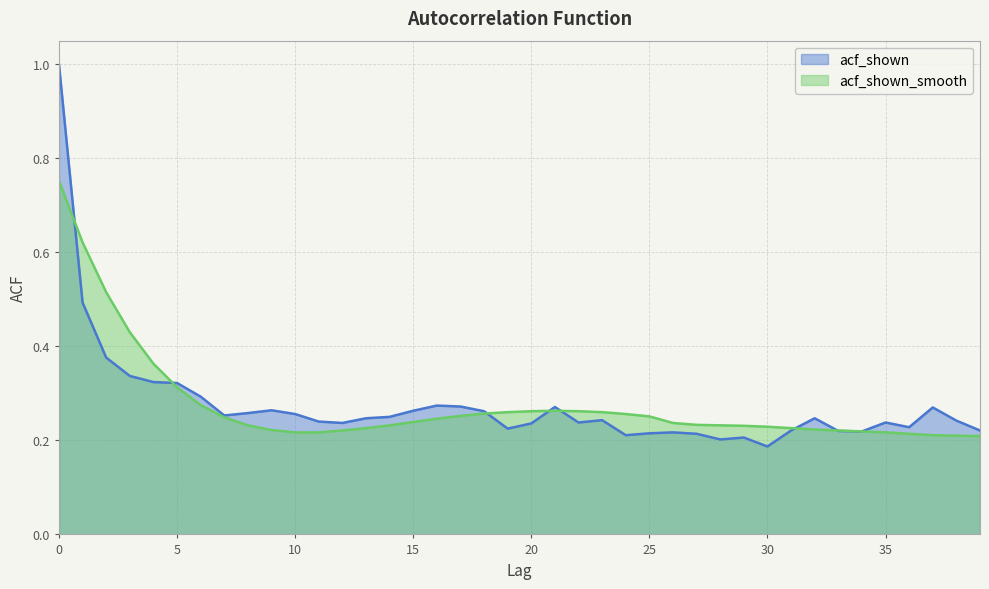

What is the average value of the acf_shown_smooth series?

0.3